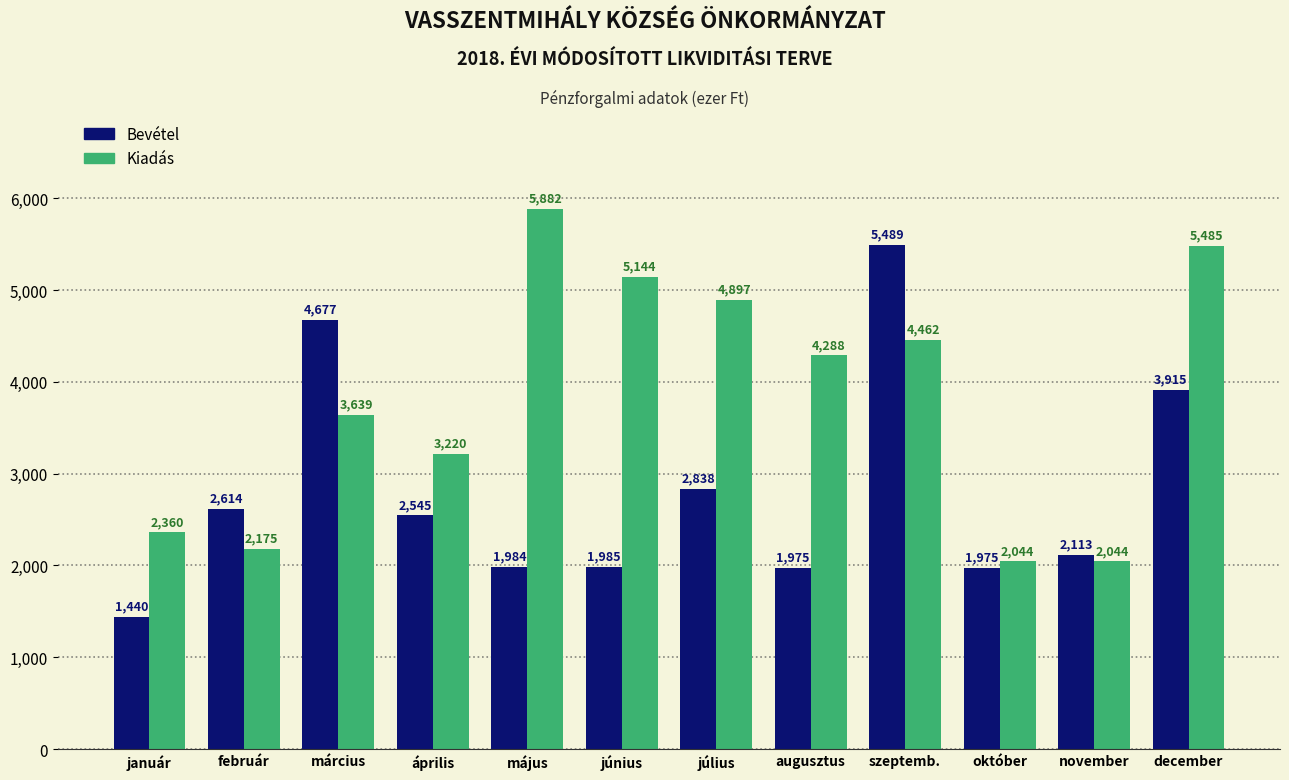

What is the difference between the maximum and minimum values in the Kiadás series?

3838